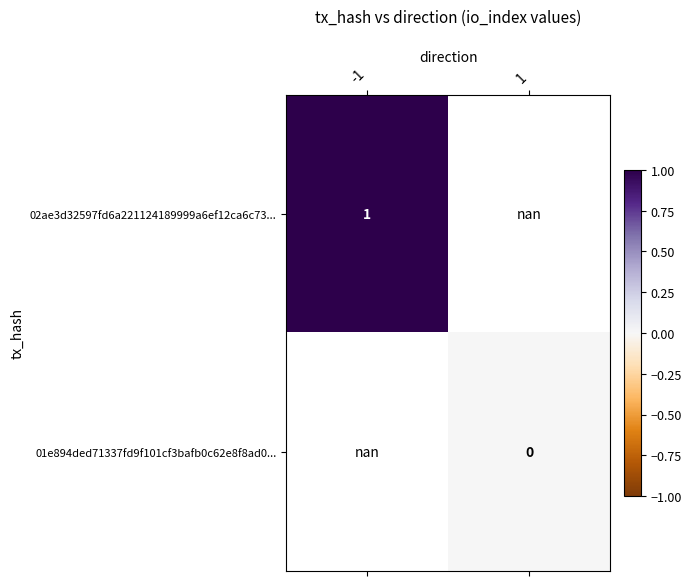

True or false: 02ae3d32597fd6a221124189999a6ef12ca6c73... has a value of 1.0 at -1.

True